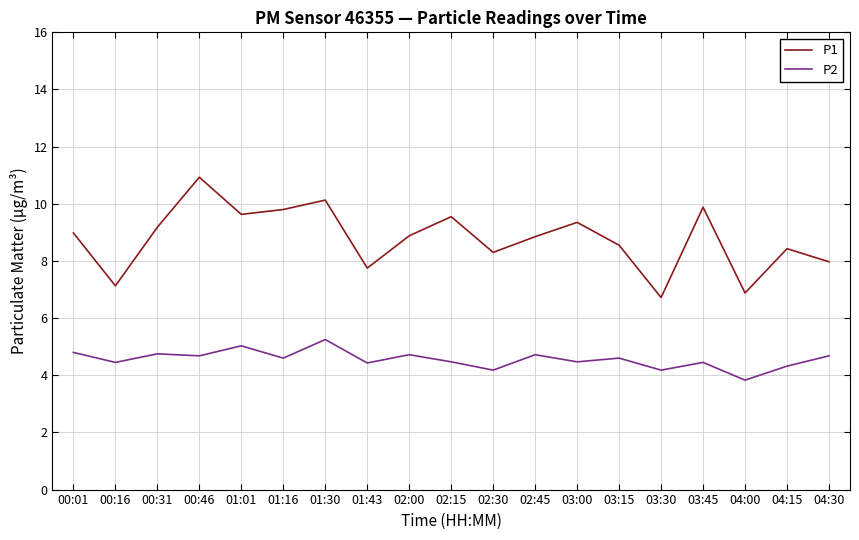

Is it true that P2 equals 7.5 at 03:15?

False